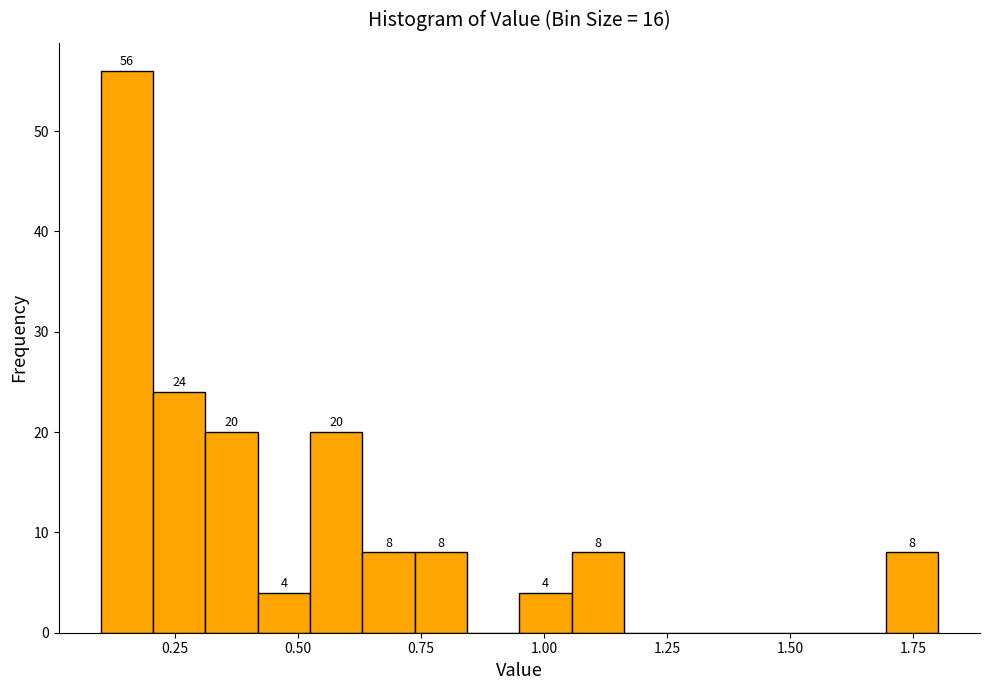

Around what value on the x-axis is the tallest bar? Give the approximate position of its centre, as read against the axis.

0.15